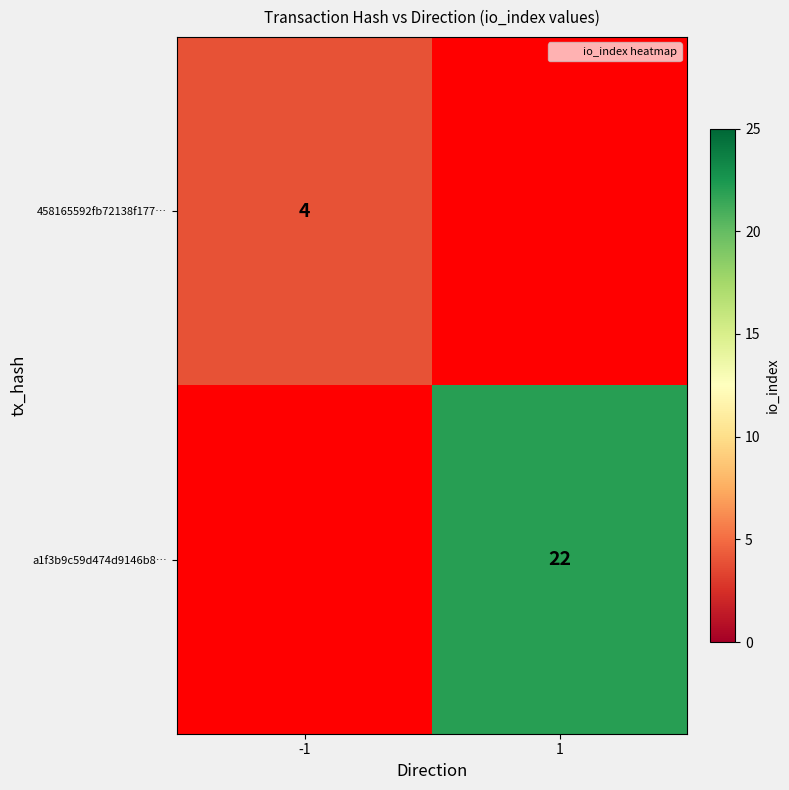

At how many categories does at least one series exceed 6?

1